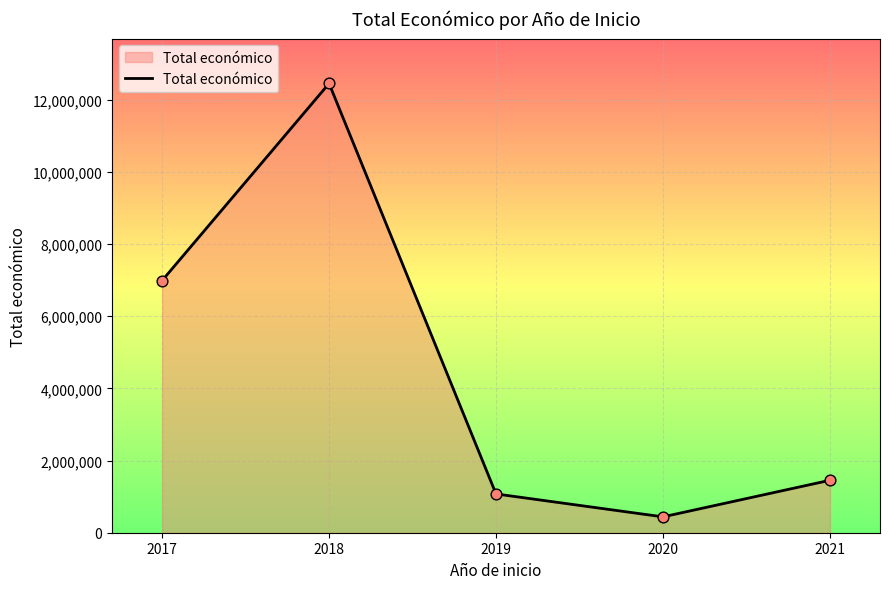

What is the change in value from 2019 to 2021?

+378361